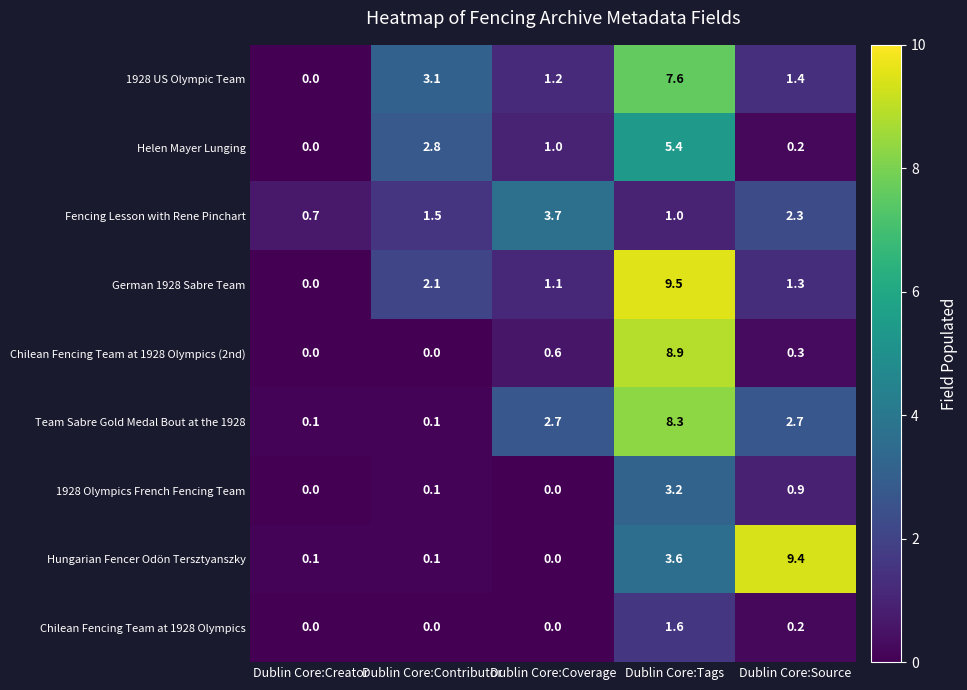

At which category is the sum across all series the highest?

Dublin Core:Tags